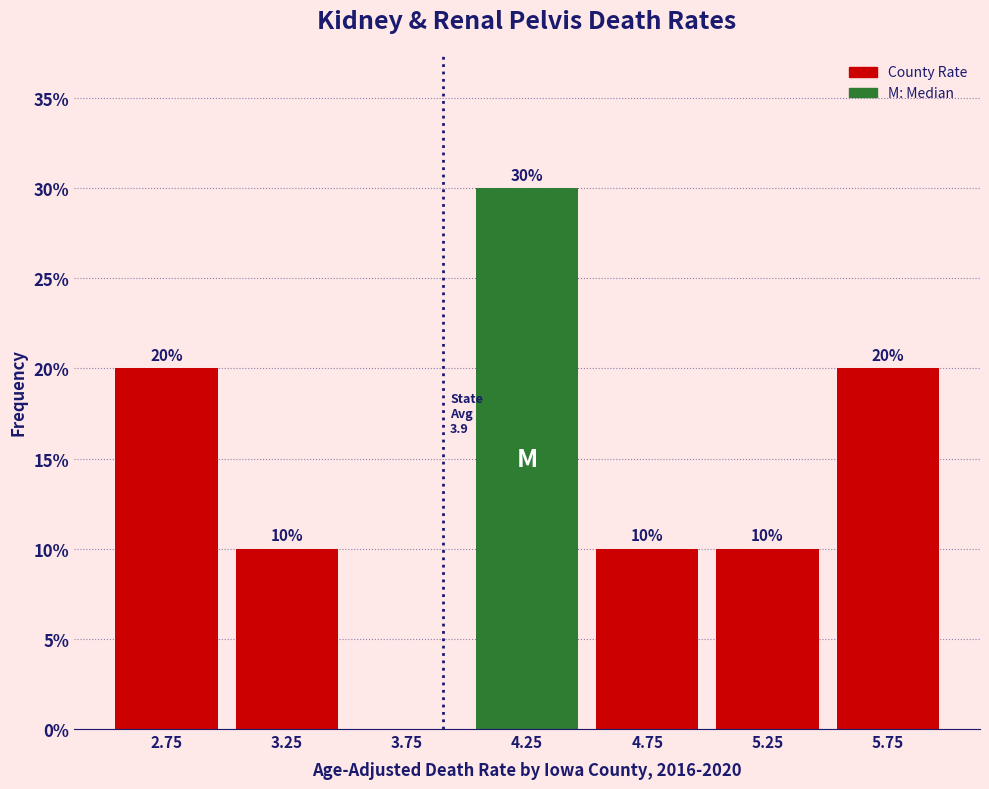

Which range on the x-axis has the tallest bar?

4.0 to 4.5